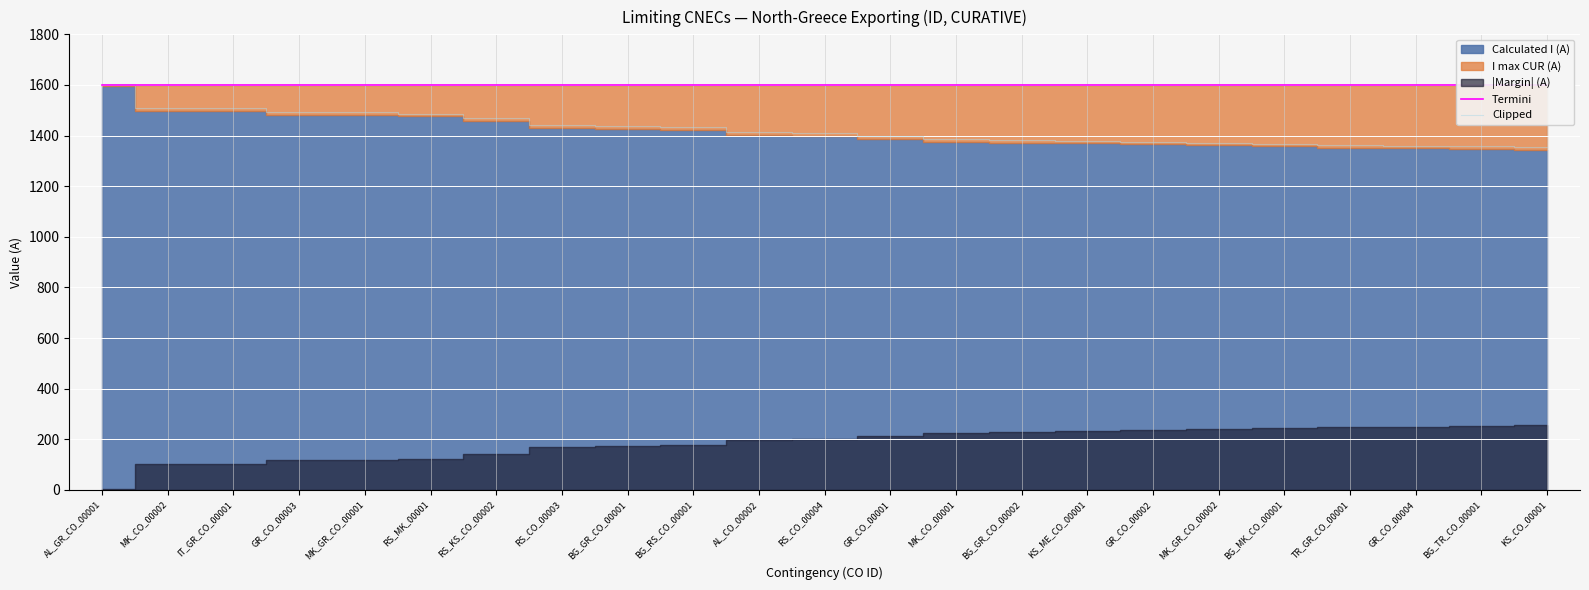

What is the sum of the Termini values at BG_TR_CO_00001 and TR_GR_CO_00001?

3200